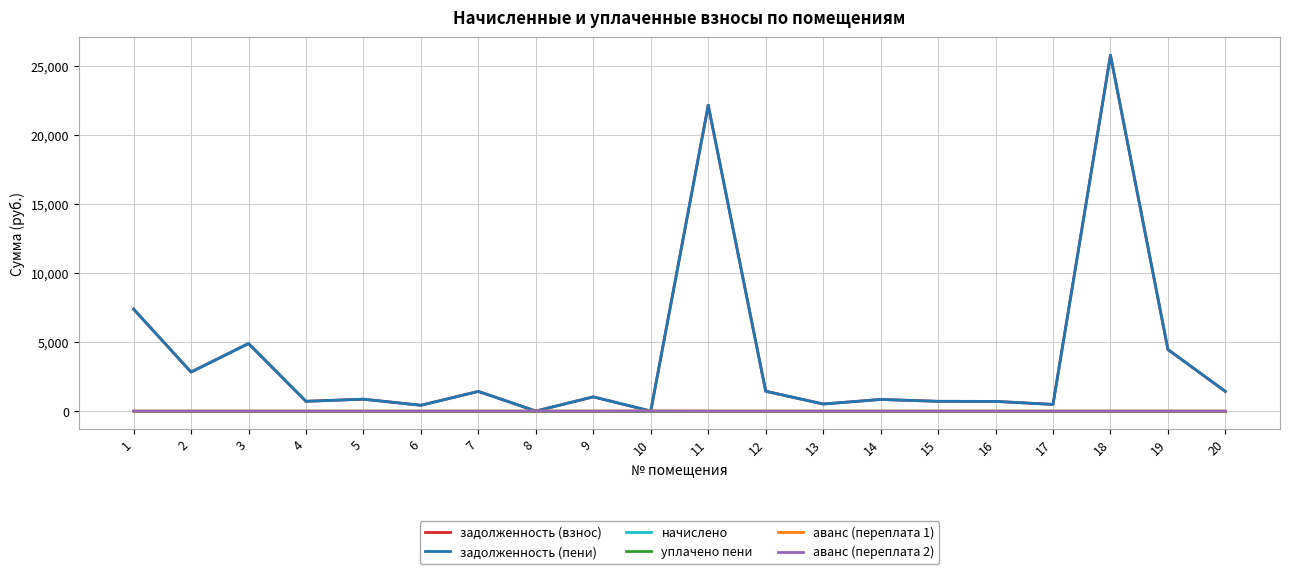

How many lines are shown in the chart?

6